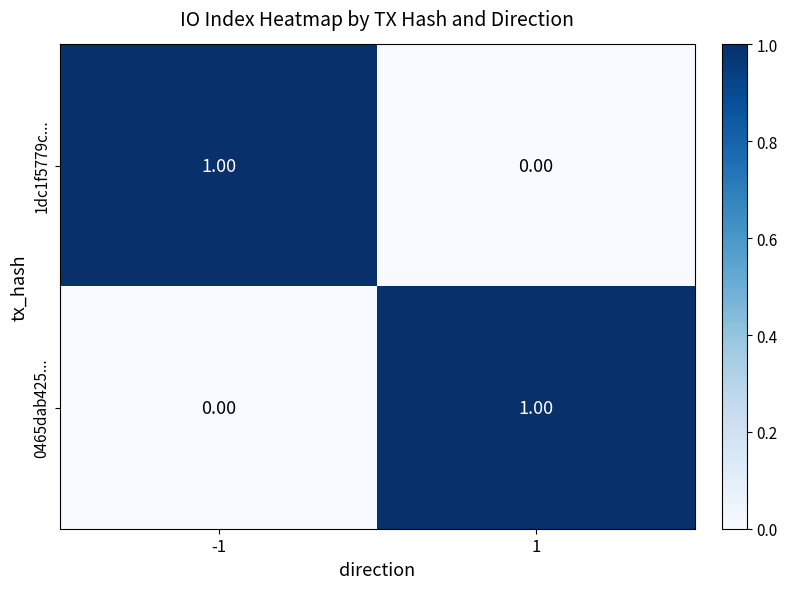

List the labels in order of 1dc1f5779c... value, smallest first.

1, -1